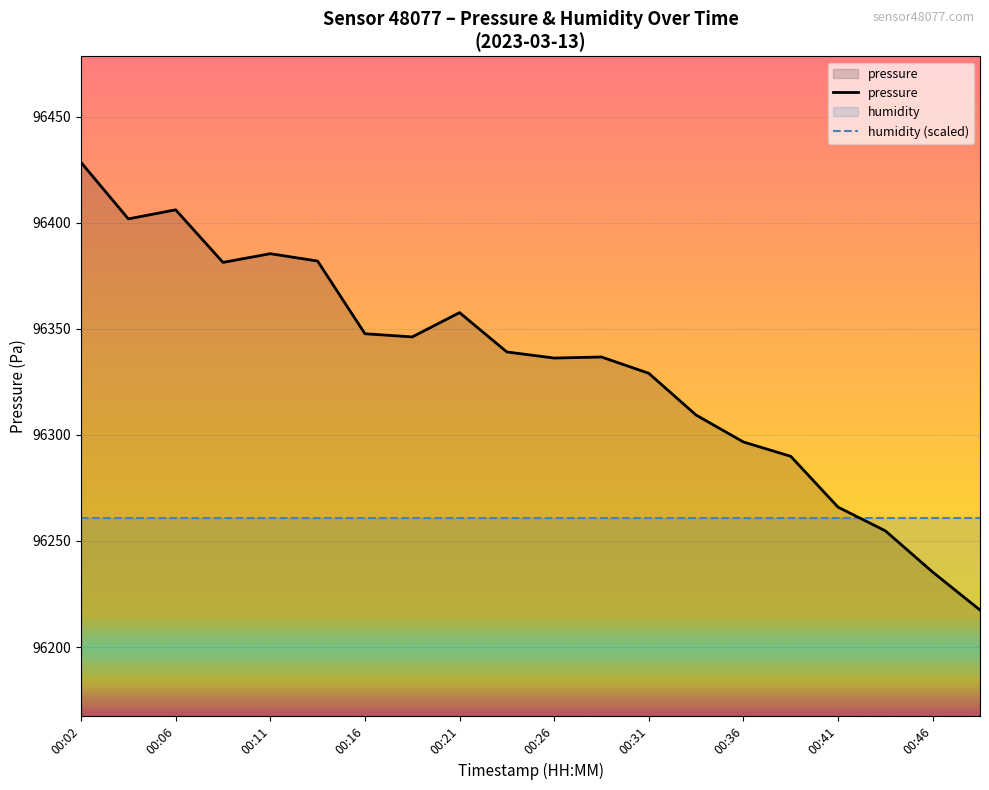

At 00:02, list the series in order from smallest to largest.

humidity (scaled), pressure